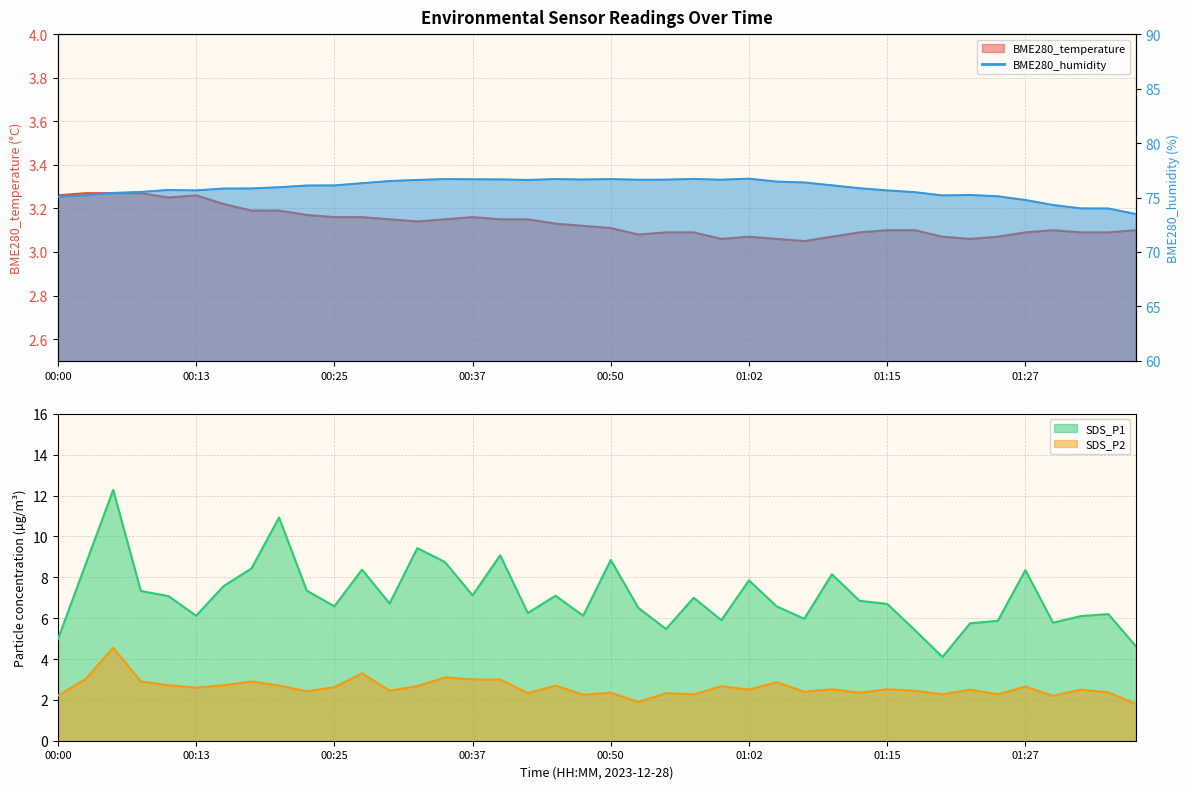

True or false: BME280_temperature and SDS_P1 intersect in this chart.

False